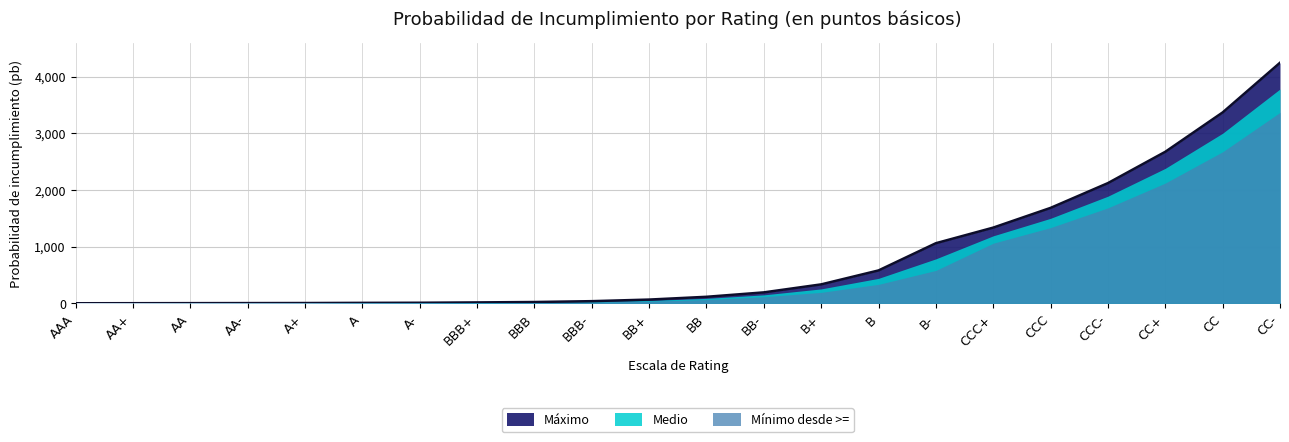

List the series in order of their overall mean, highest first.

Máximo, Medio, Mínimo desde >=